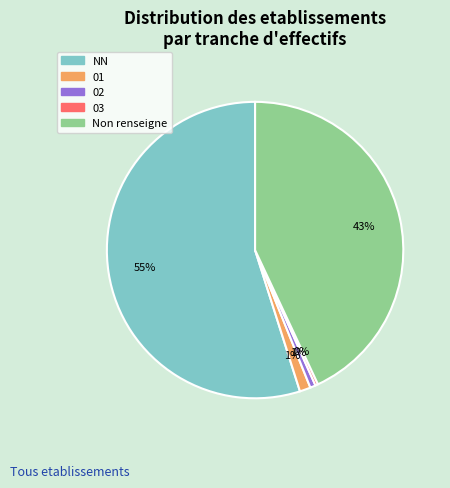

Is the sum of NN and 01 greater than half?

Yes